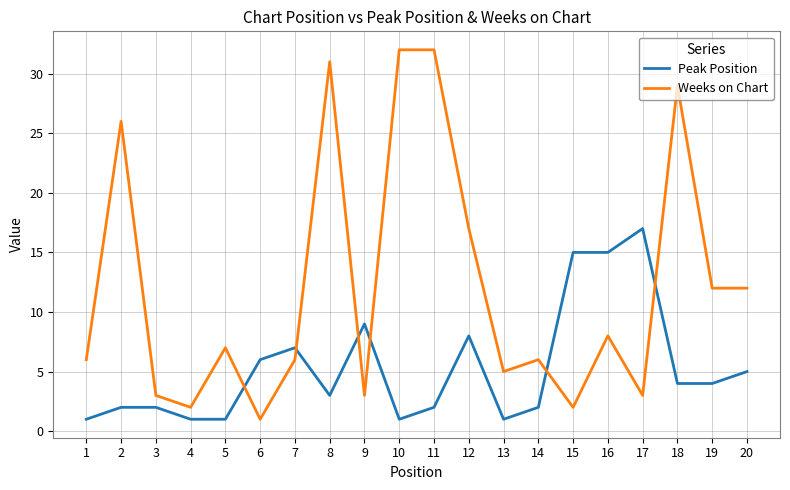

How many lines are shown in the chart?

2